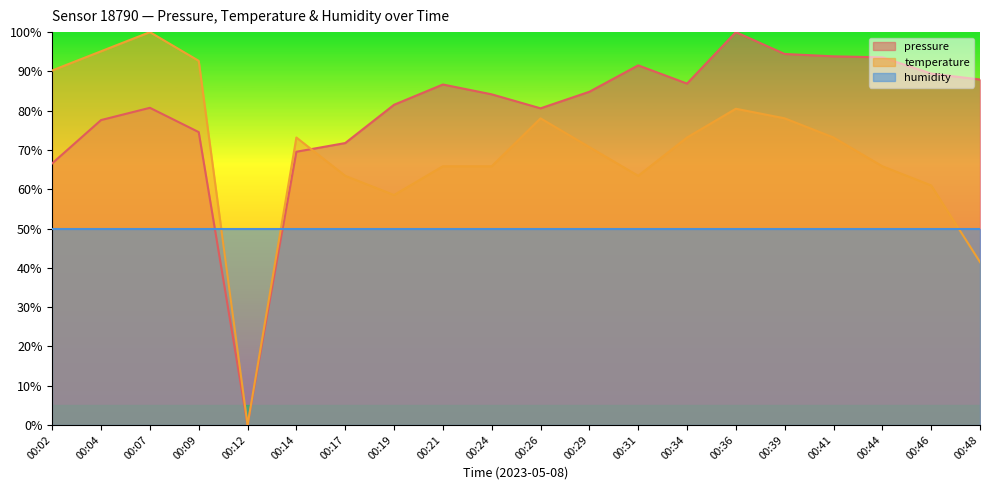

How many values in the temperature series are below 73?

10